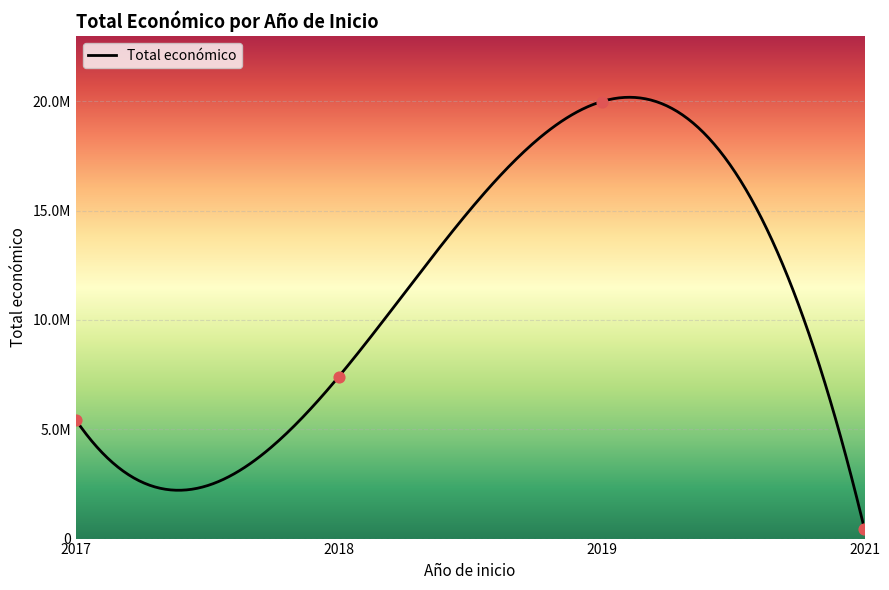

Between 2018 and 2018, which is larger?

2018